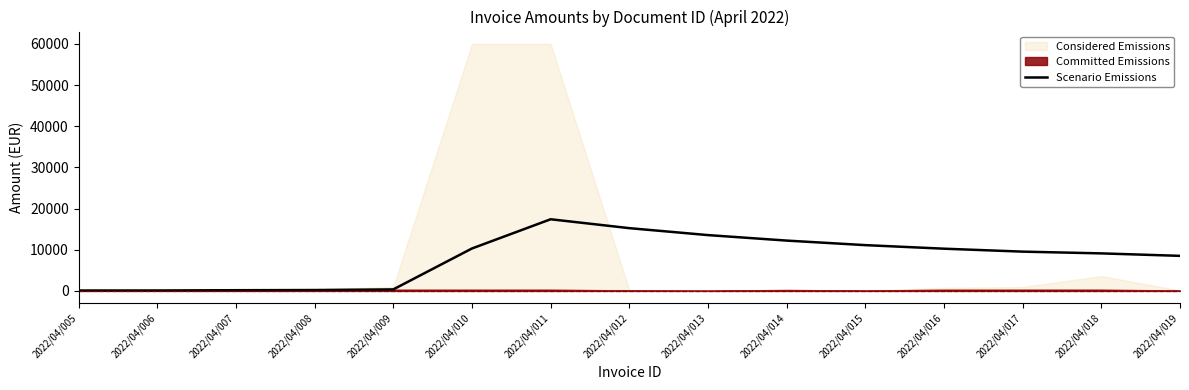

What is the change in value from 2022/04/007 to 2022/04/016?

+10086.7